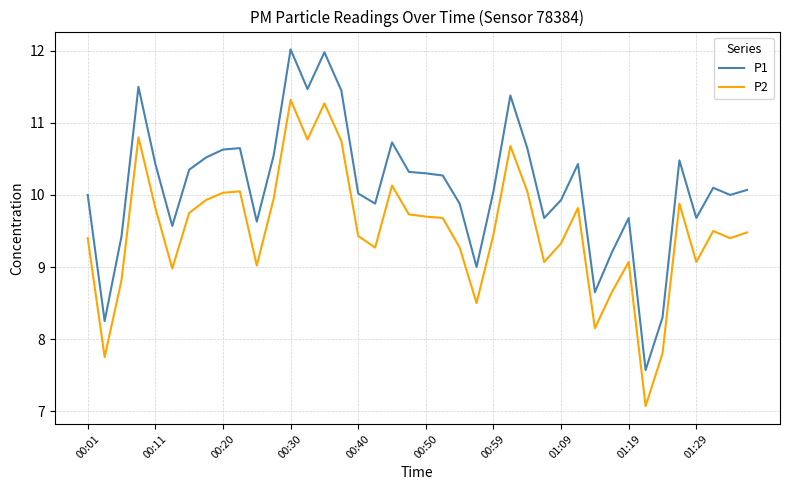

What is the difference between the second highest and second lowest values in the P2 series?

3.5